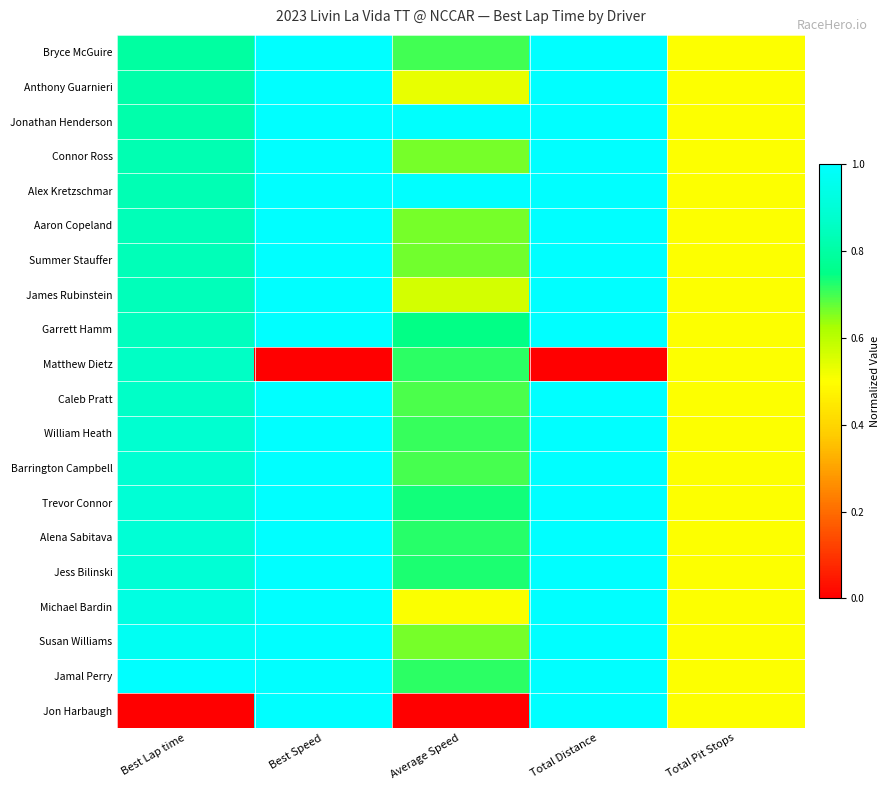

What is the greatest value displayed?

1.0